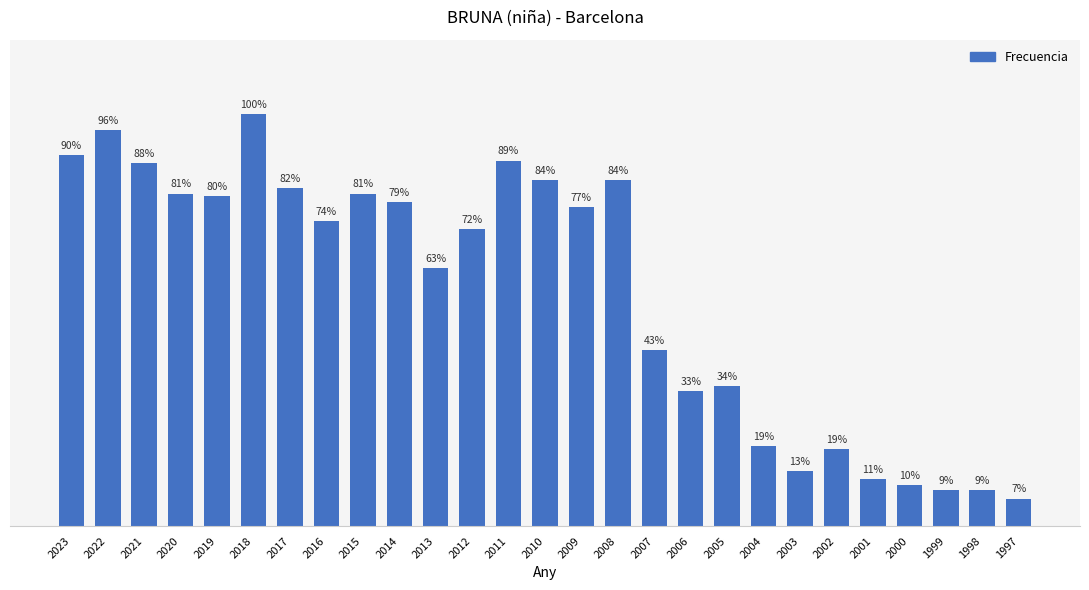

Does the chart contain any negative values?

No